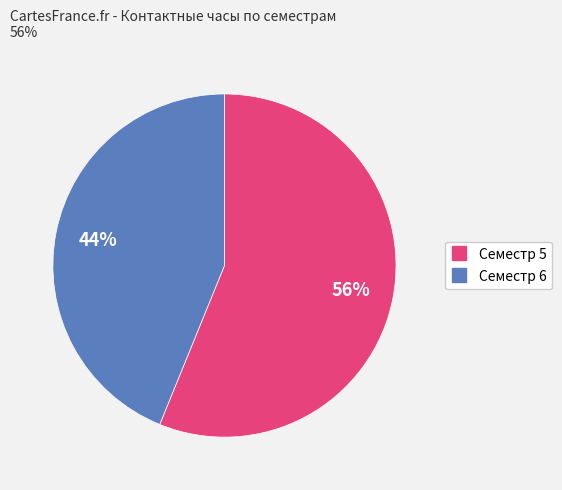

To the nearest percent, what is the average slice percentage?

50%